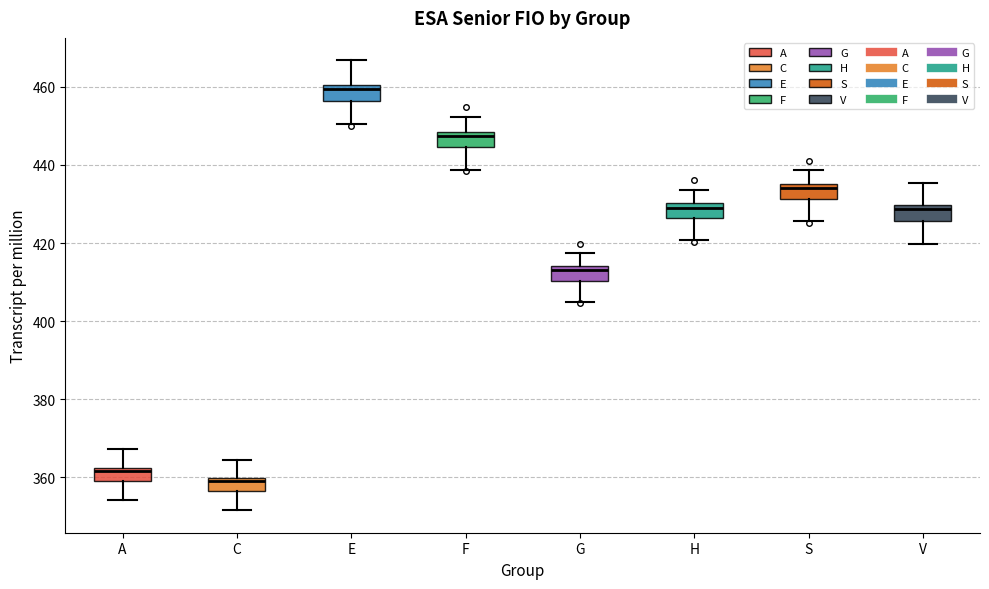

Which box's median line is the lowest?

C